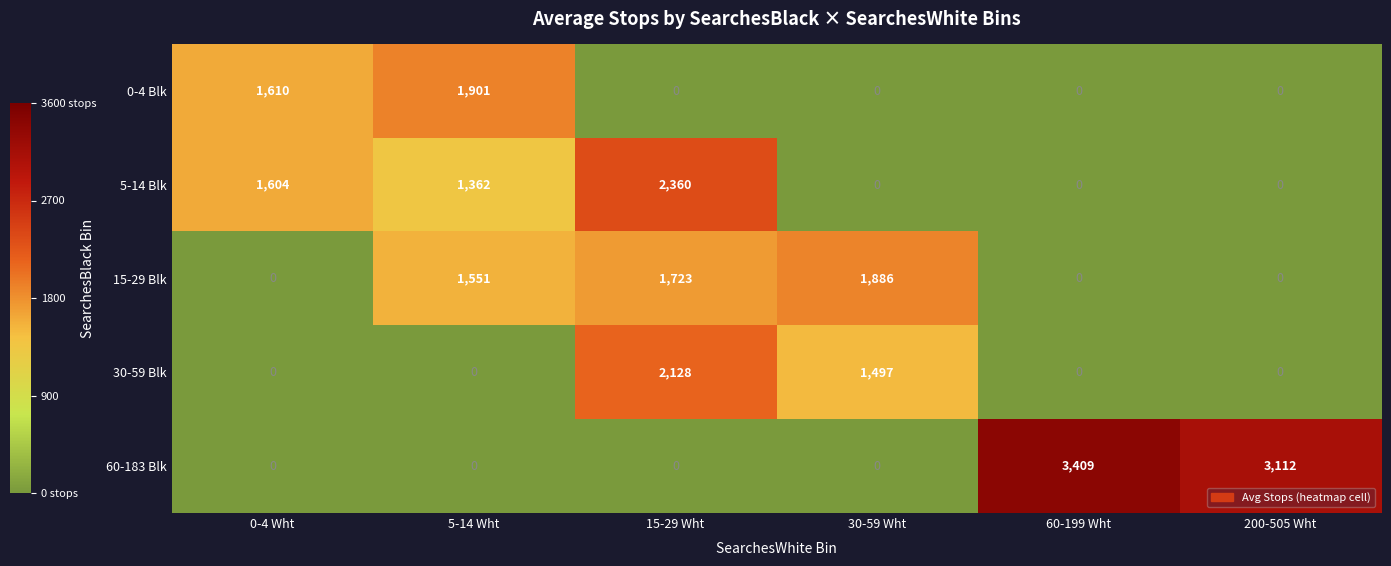

Rank the series by their maximum value, from highest to lowest.

60-183 Blk, 5-14 Blk, 30-59 Blk, 0-4 Blk, 15-29 Blk